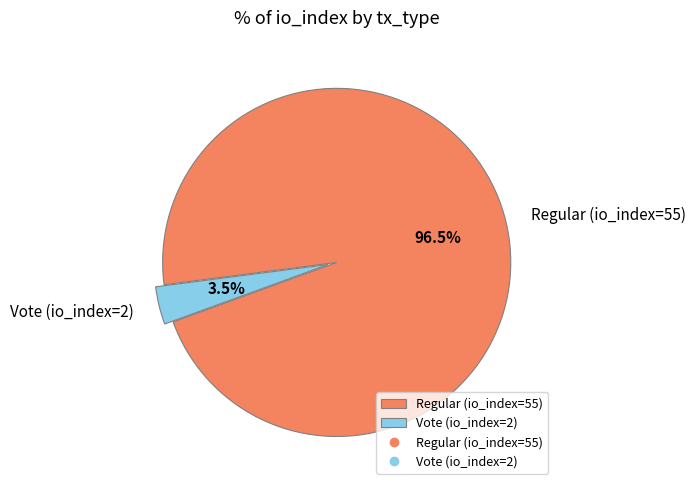

How much of the chart is everything except Regular (io_index=55)?

3.5%